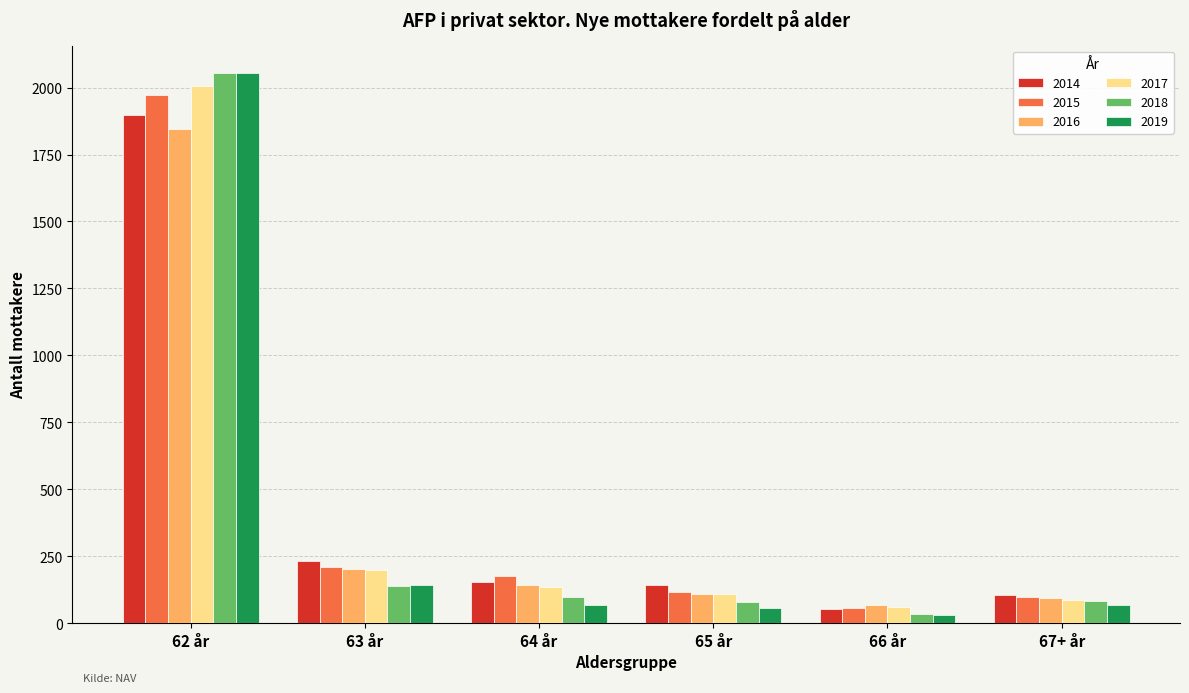

Between 63 år and 65 år, which series saw the biggest shift?

2015